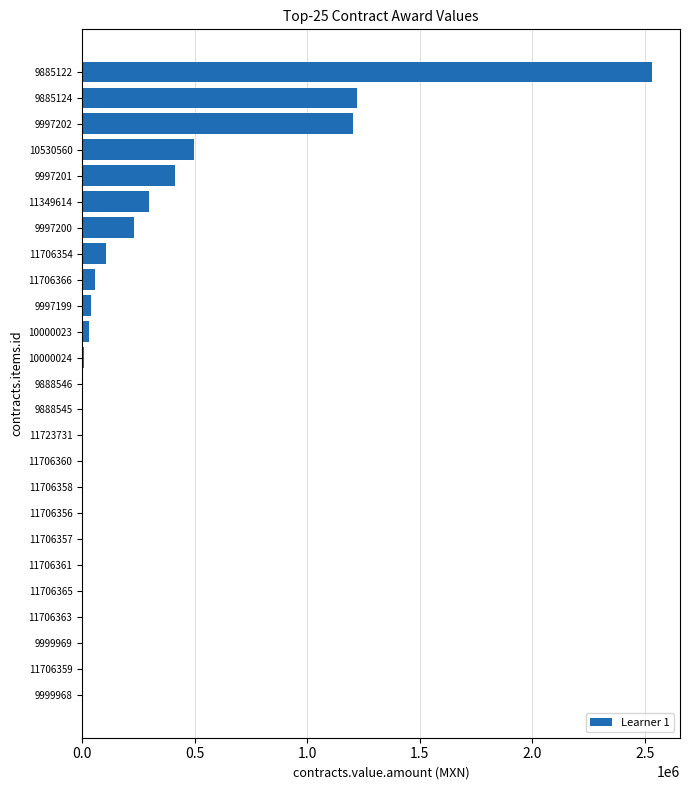

Which label corresponds to the largest value in the chart?

9885122